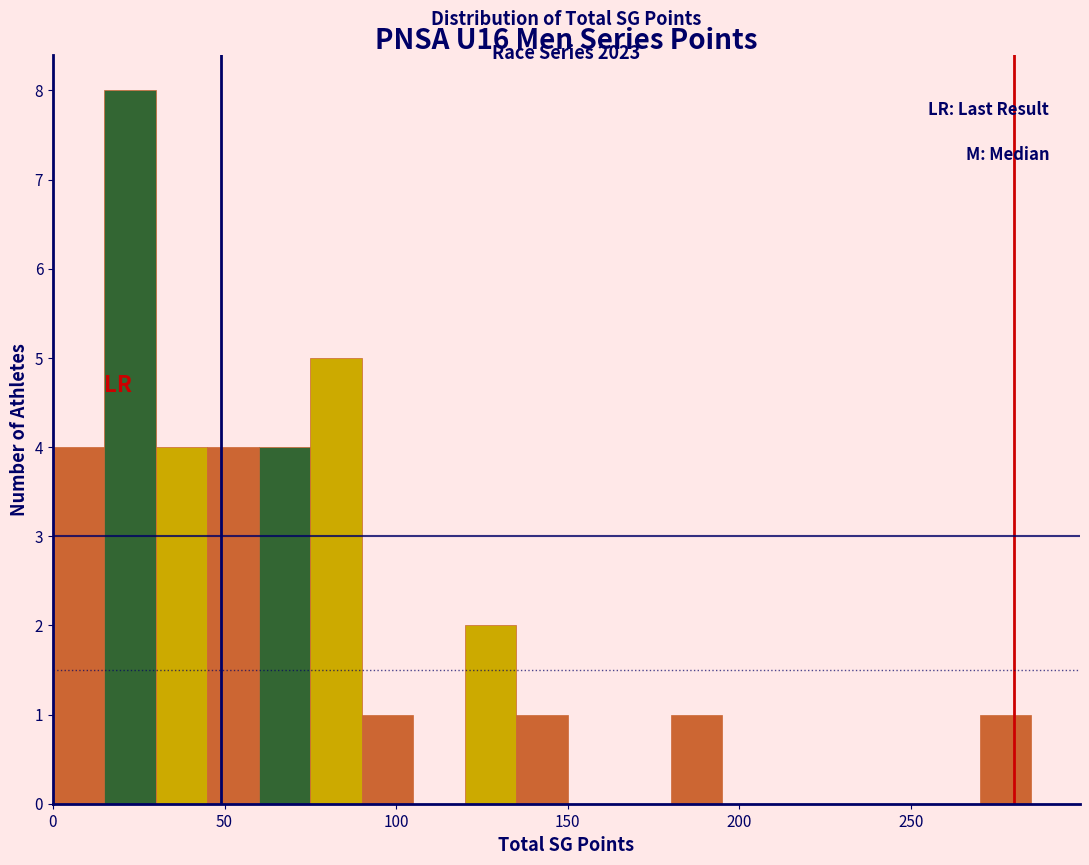

Around what value on the x-axis is the tallest bar? Give the approximate position of its centre, as read against the axis.

25